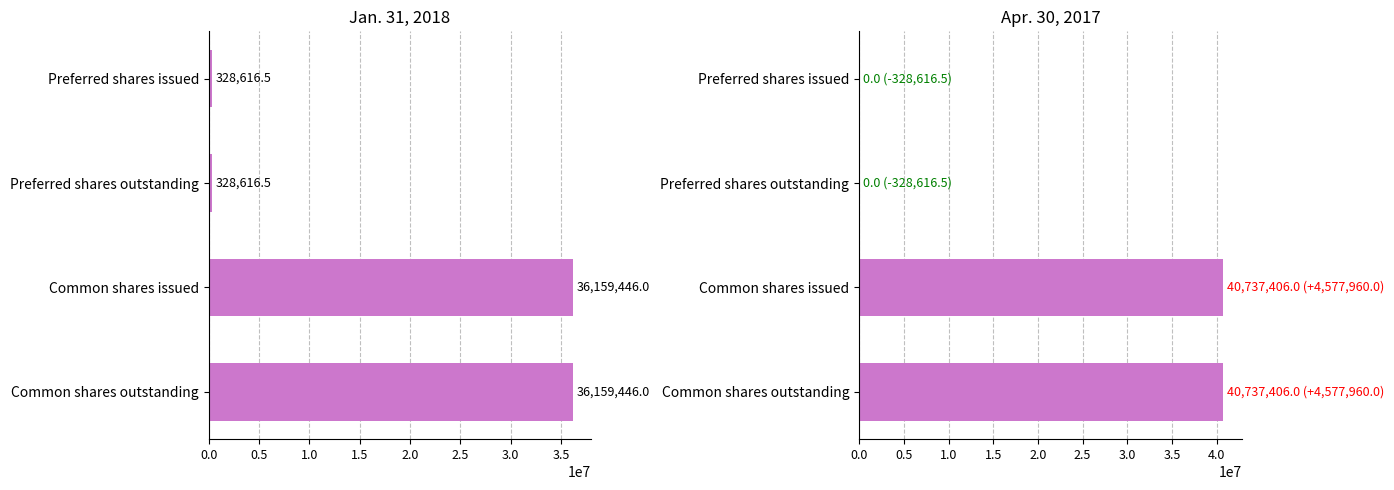

Rank the series at Preferred shares issued from lowest to highest value.

Apr. 30, 2017, Jan. 31, 2018